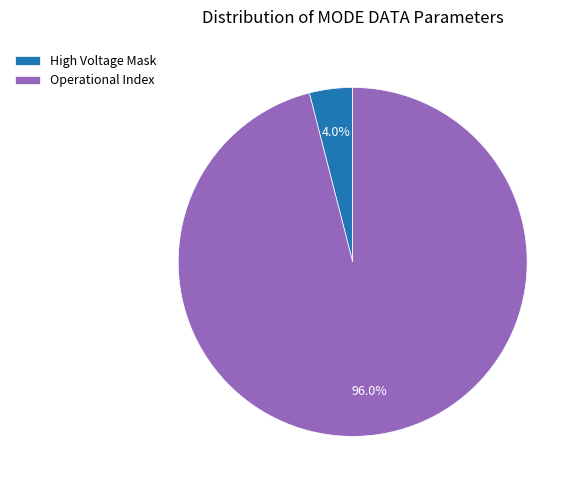

Does Operational Index account for over 50% of the chart?

Yes